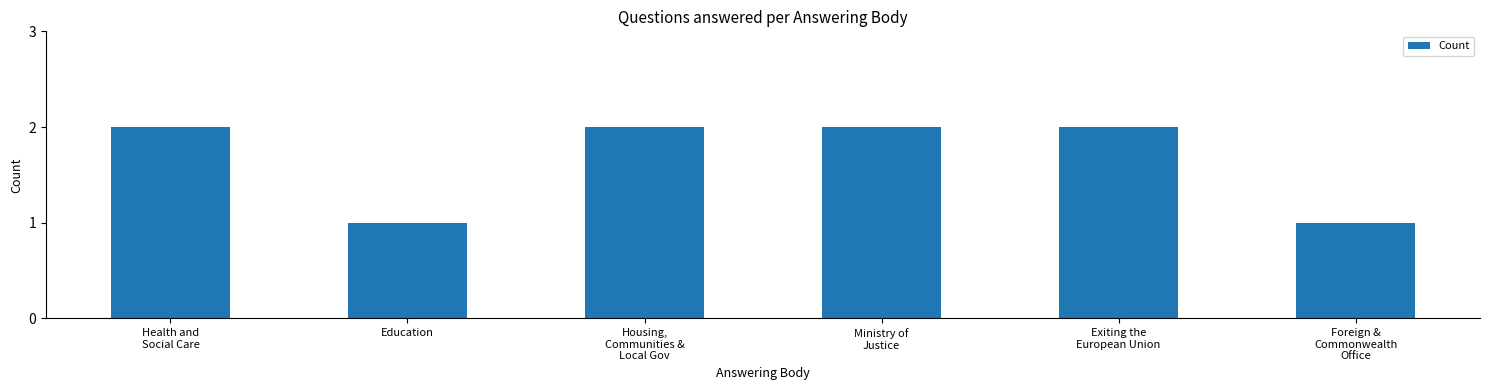

What is the sum of all values?

10